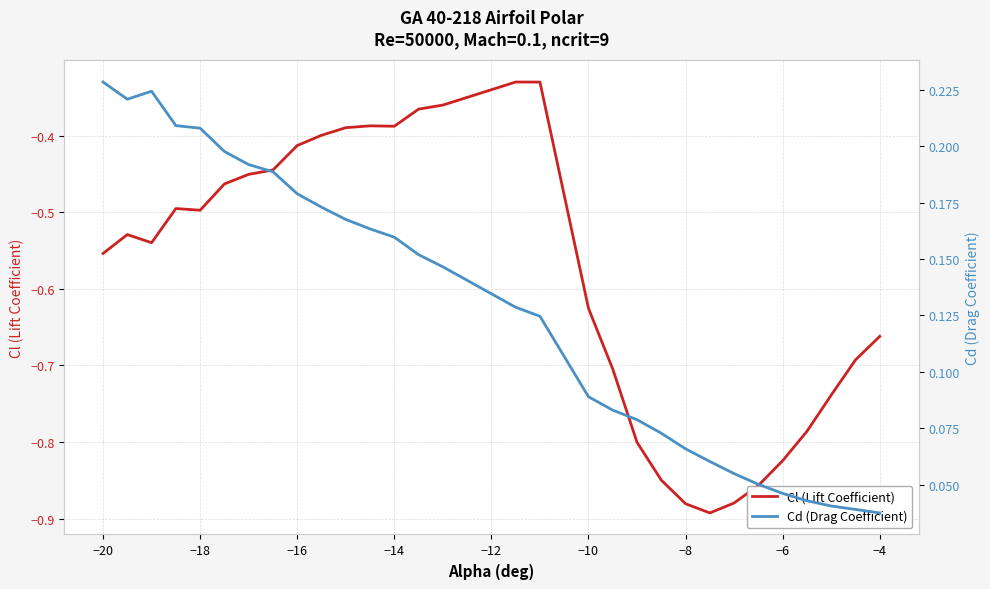

True or false: Cl (Lift Coefficient) has a value of -0.6 at −2.

False